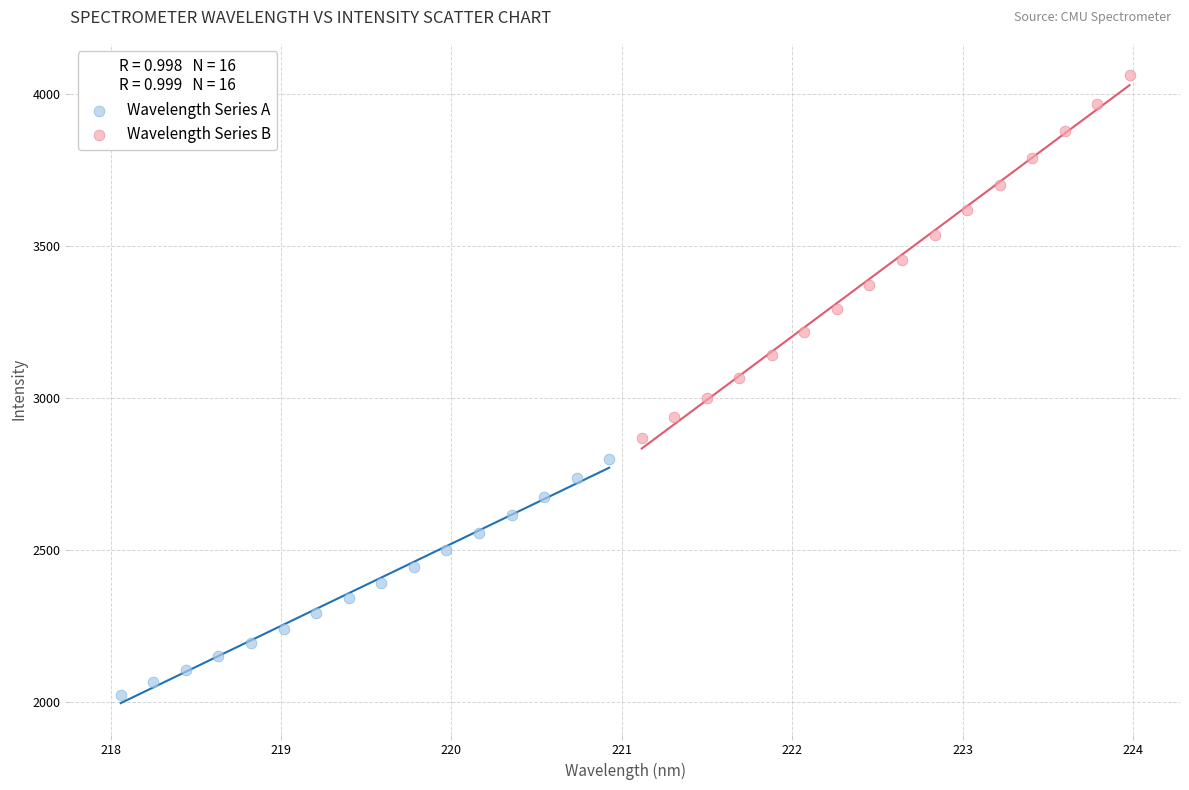

Which series has the largest Y range (max minus min)?

Wavelength Series B